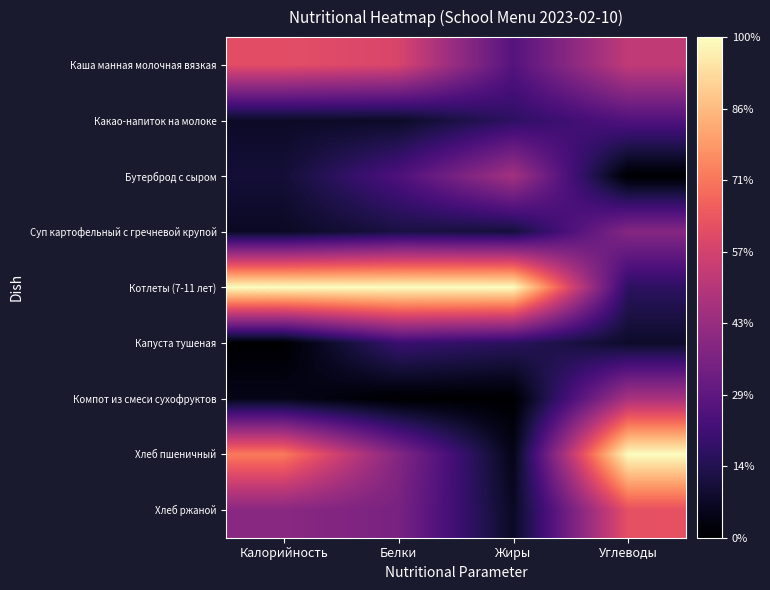

Rank the series at Жиры from highest to lowest value.

Котлеты (7-11 лет), Бутерброд с сыром, Каша манная молочная вязкая, Какао-напиток на молоке, Капуста тушеная, Суп картофельный с гречневой крупой, Хлеб ржаной, Хлеб пшеничный, Компот из смеси сухофруктов